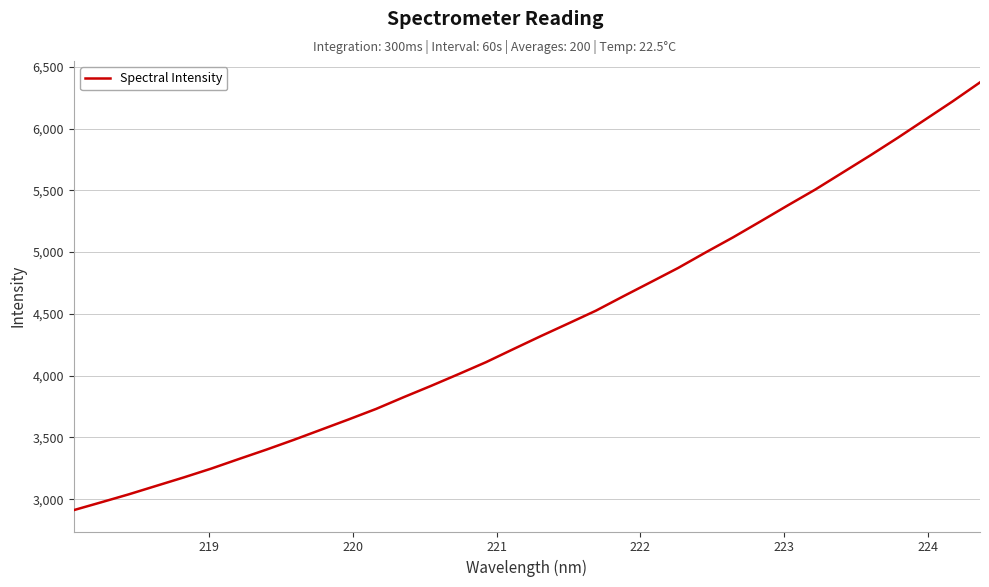

Does the chart display data point markers on the line(s)?

No